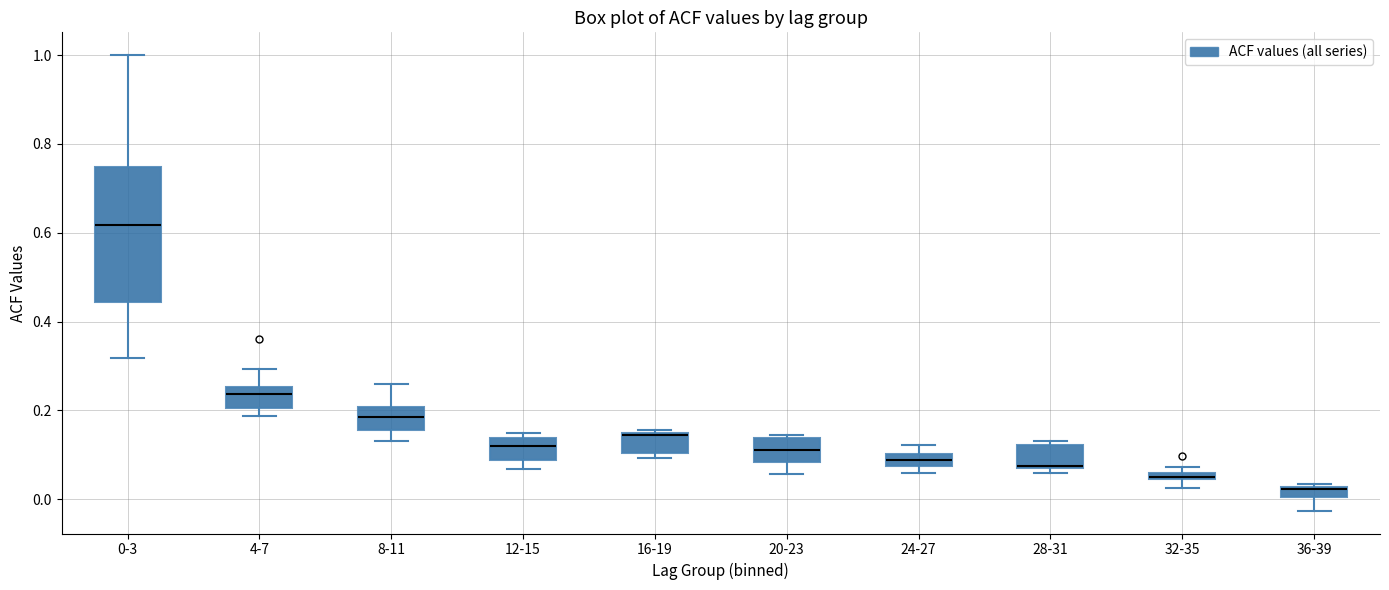

Where is the upper edge of the box for 16-19 on the y-axis? The values are not printed on the chart, so give them approximately, as read against the axis.

0.14